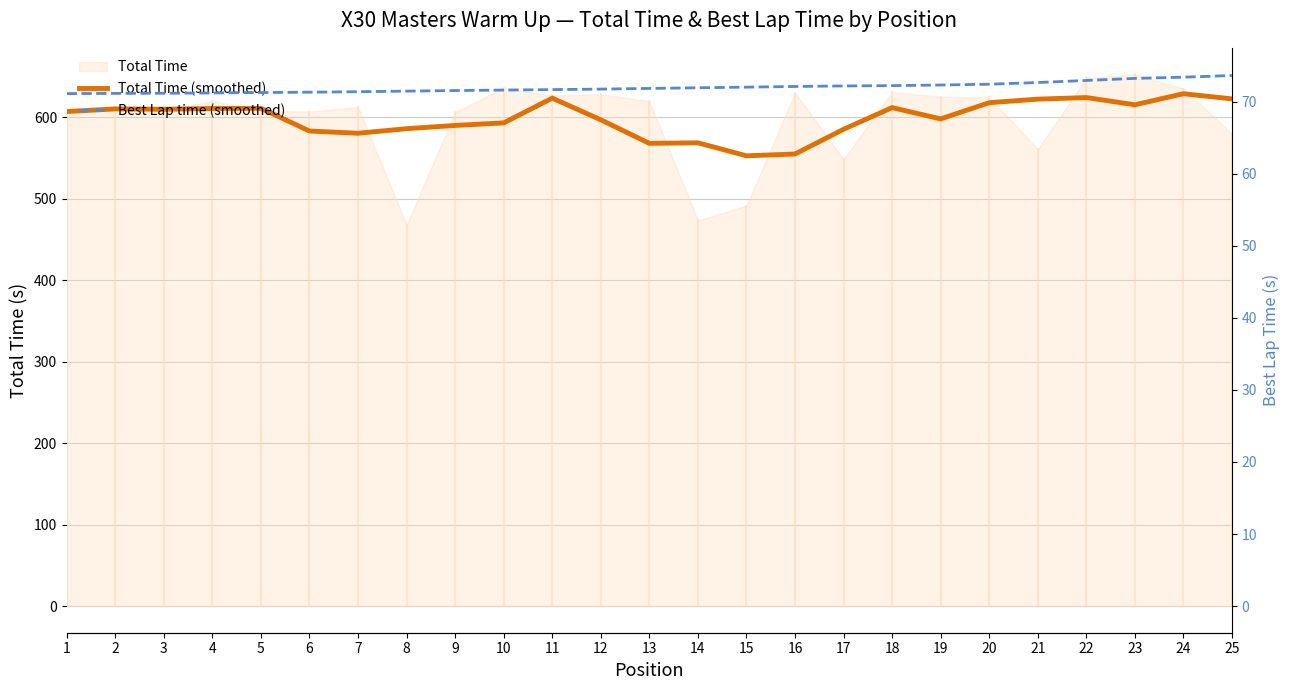

Reading left to right, what are all the values shown in this chart?

Total Time (smoothed): 606.8	610.1	609.6	610.5	610.8	582.9	580.2	585.8	589.7	592.9	623.3	596.7	567.8	568.4	552.5	554.7	585.0	611.6	597.8	617.7	622.0	624.0	615.1	628.7	622.3
Best Lap time (smoothed): 71.1	71.1	71.2	71.2	71.3	71.3	71.4	71.5	71.5	71.6	71.7	71.7	71.8	71.9	72.0	72.1	72.2	72.2	72.3	72.4	72.7	72.9	73.2	73.4	73.6